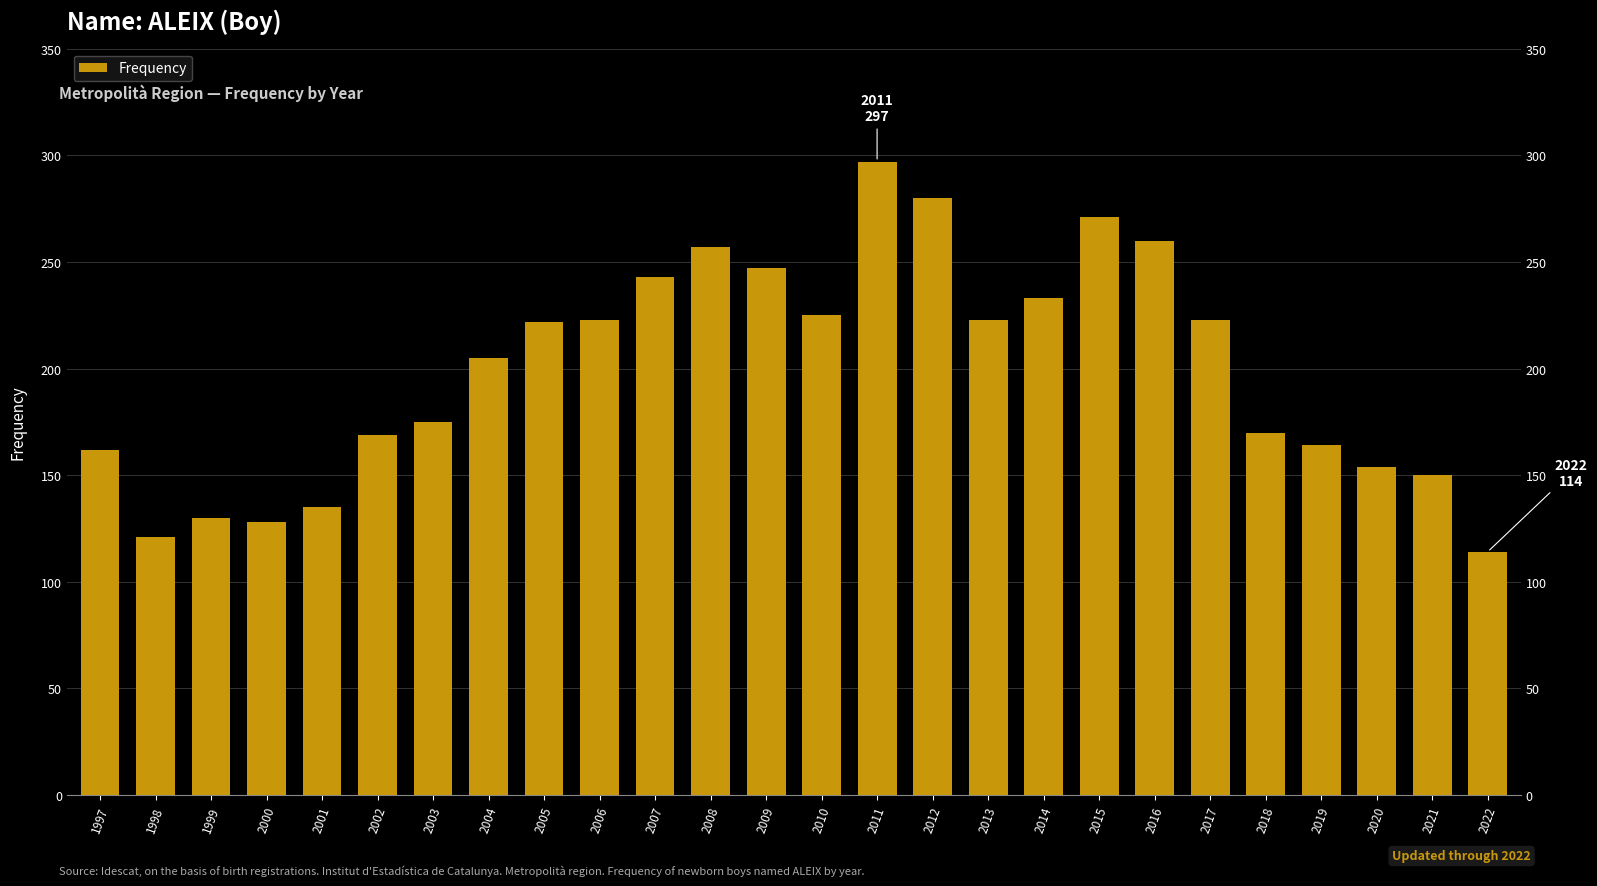

What is the change in value from 2003 to 2019?

-11